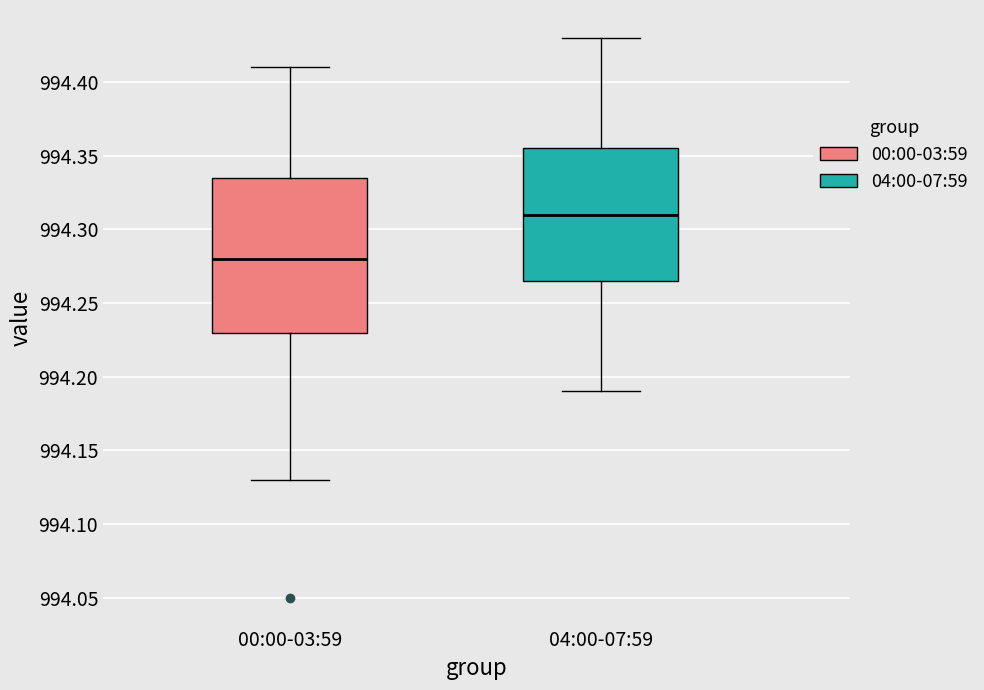

Which box has the highest median line?

04:00-07:59